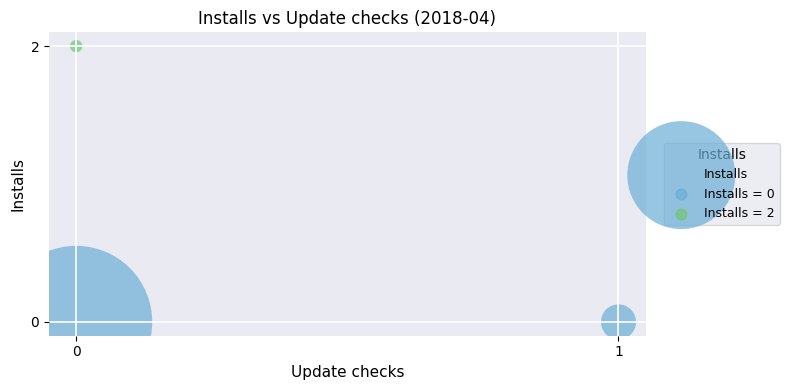

How many data points are displayed?

3